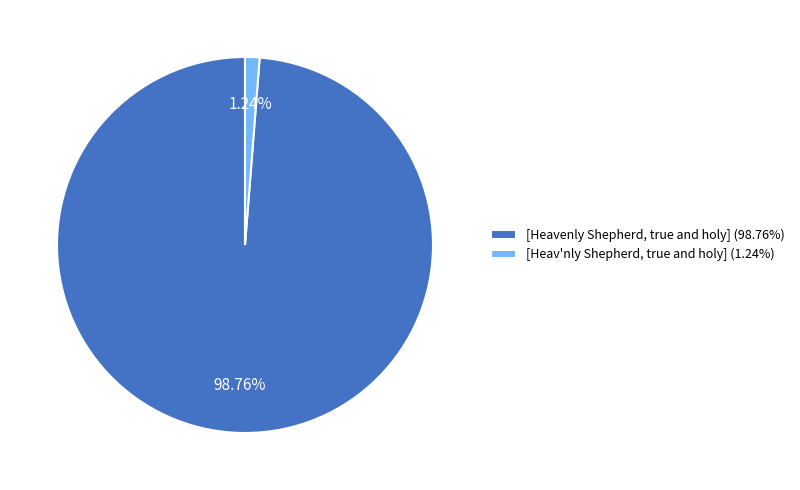

How many slices are in this pie chart?

2